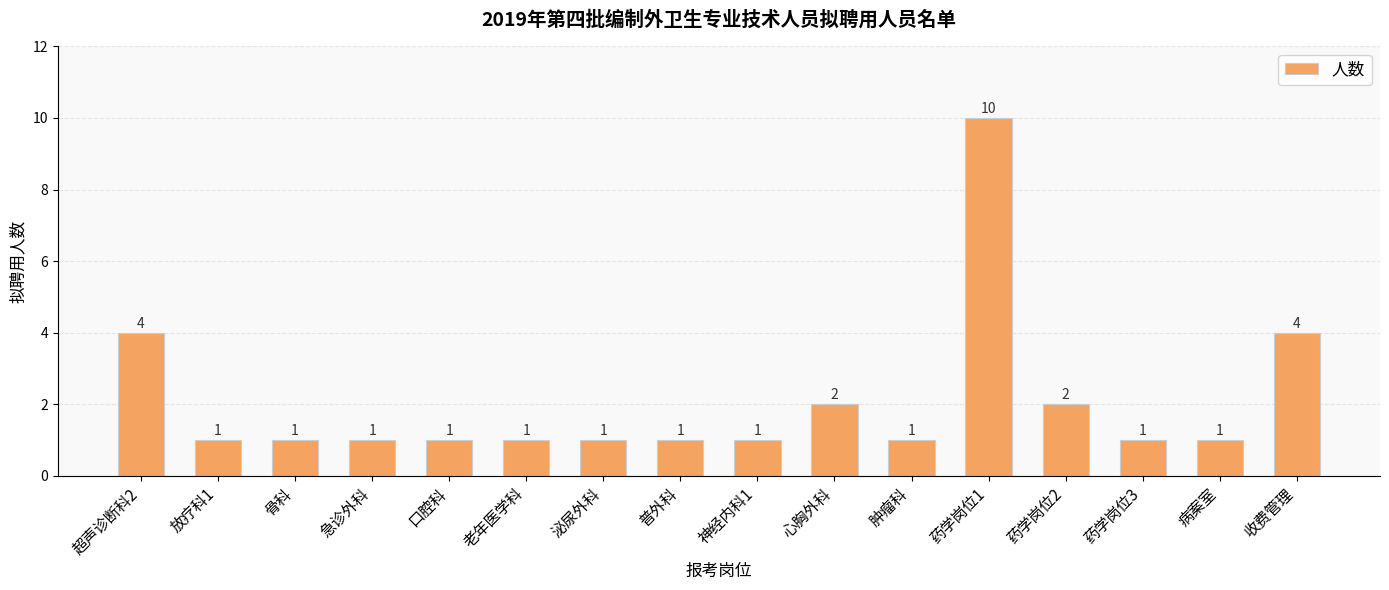

What is the difference between the second highest and minimum values?

3